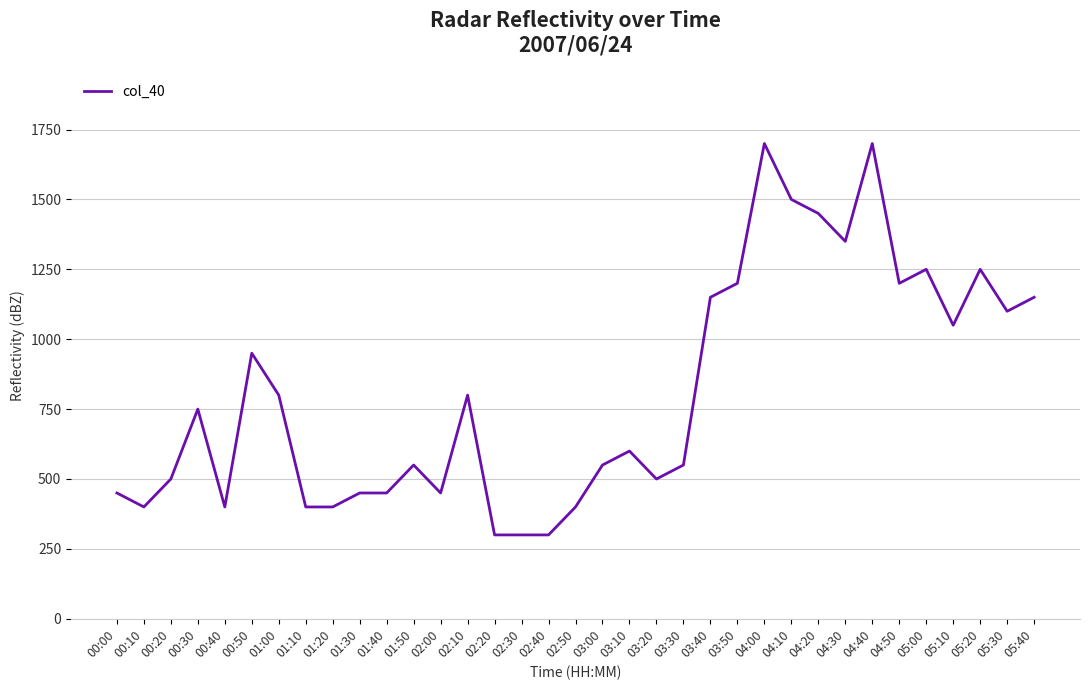

Count the number of categories in the chart.

35